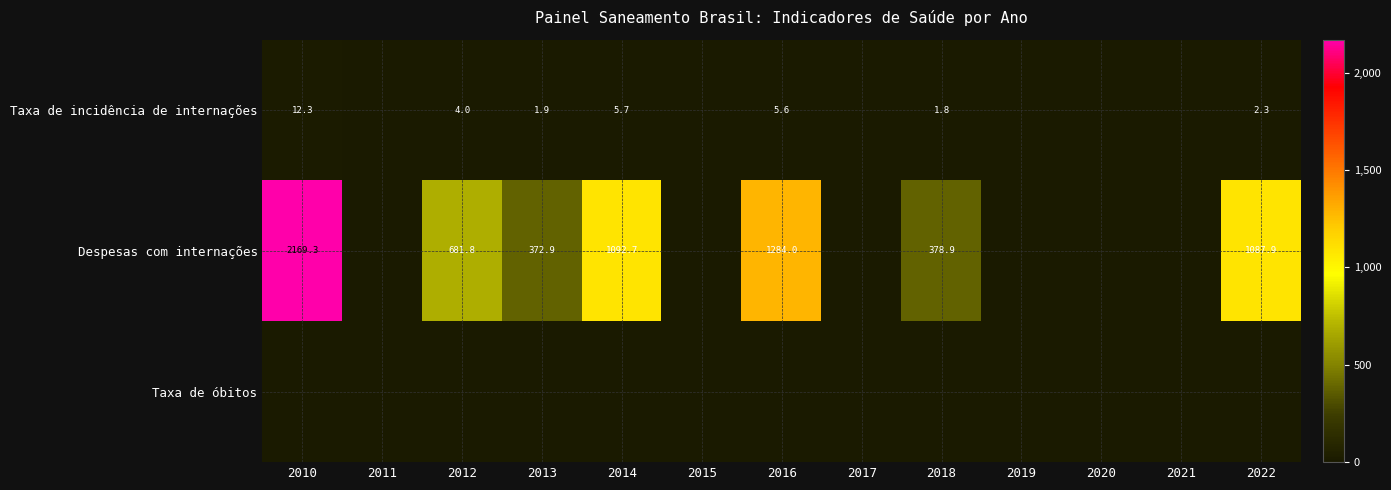

What is the sum of the Taxa de incidência de internações values at 2010 and 2016?

17.9